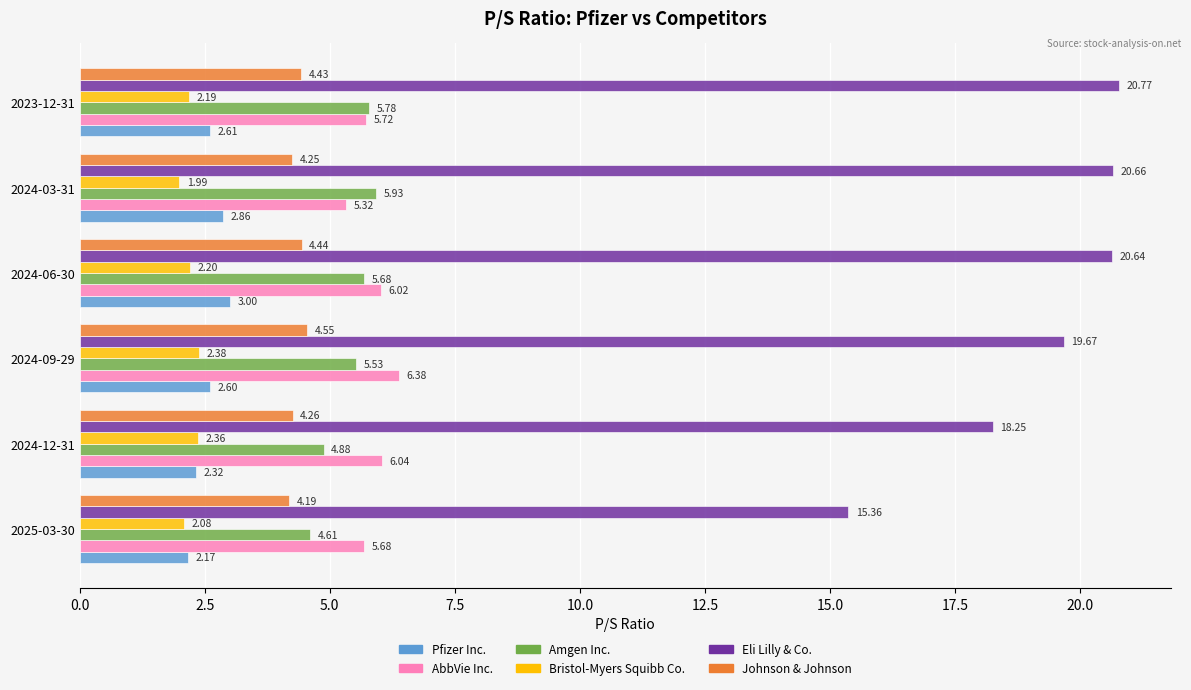

List the labels in order of Bristol-Myers Squibb Co. value, smallest first.

2024-03-31, 2025-03-30, 2023-12-31, 2024-06-30, 2024-12-31, 2024-09-29